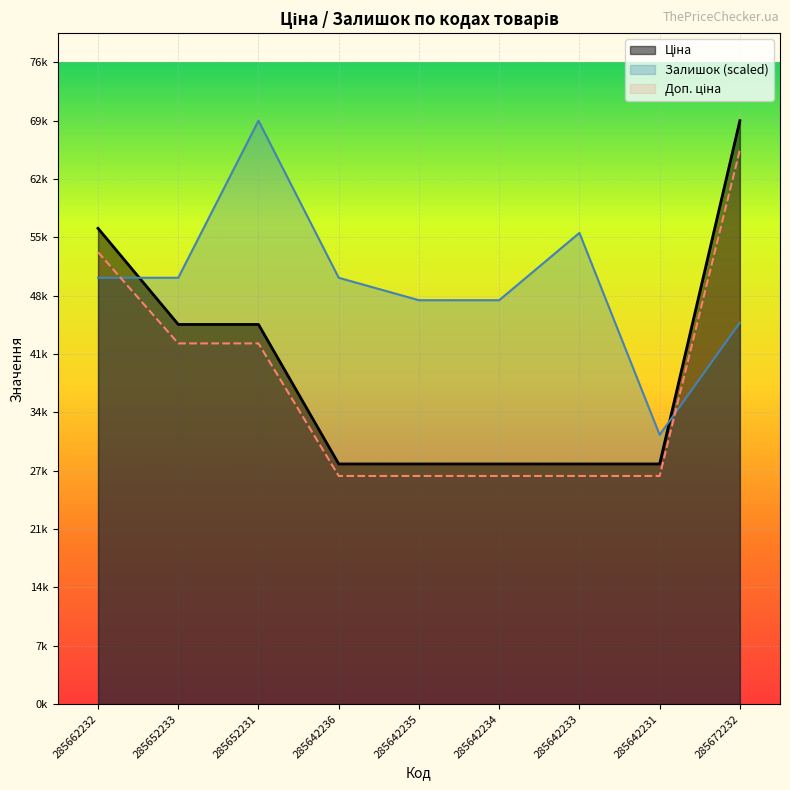

True or false: Ціна has a value of 68732.9 at 285672232.

True